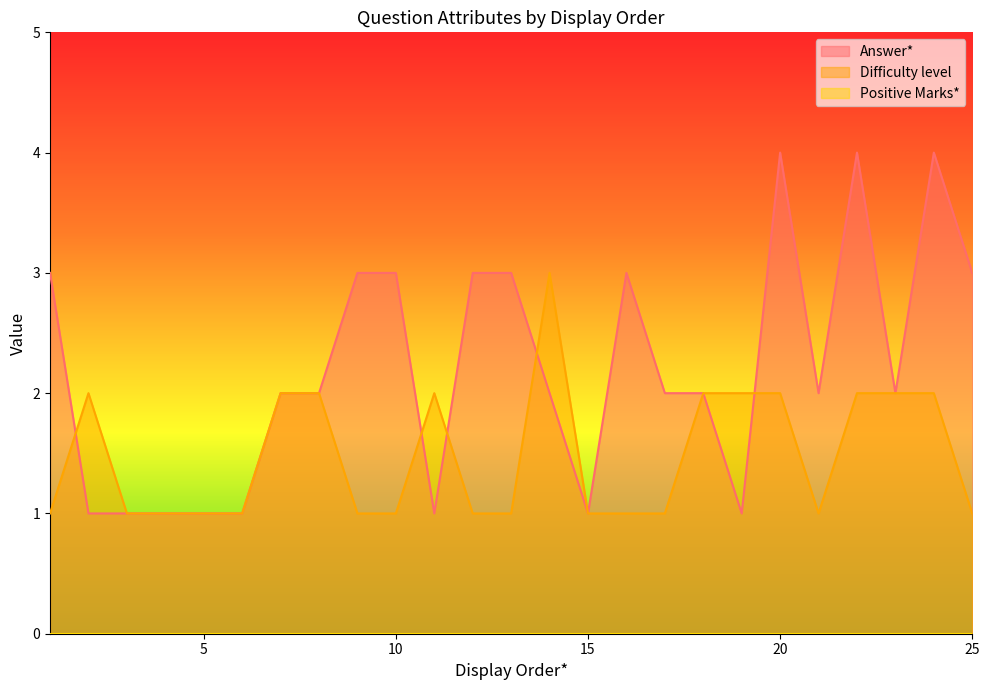

How many series are shown in this chart?

3